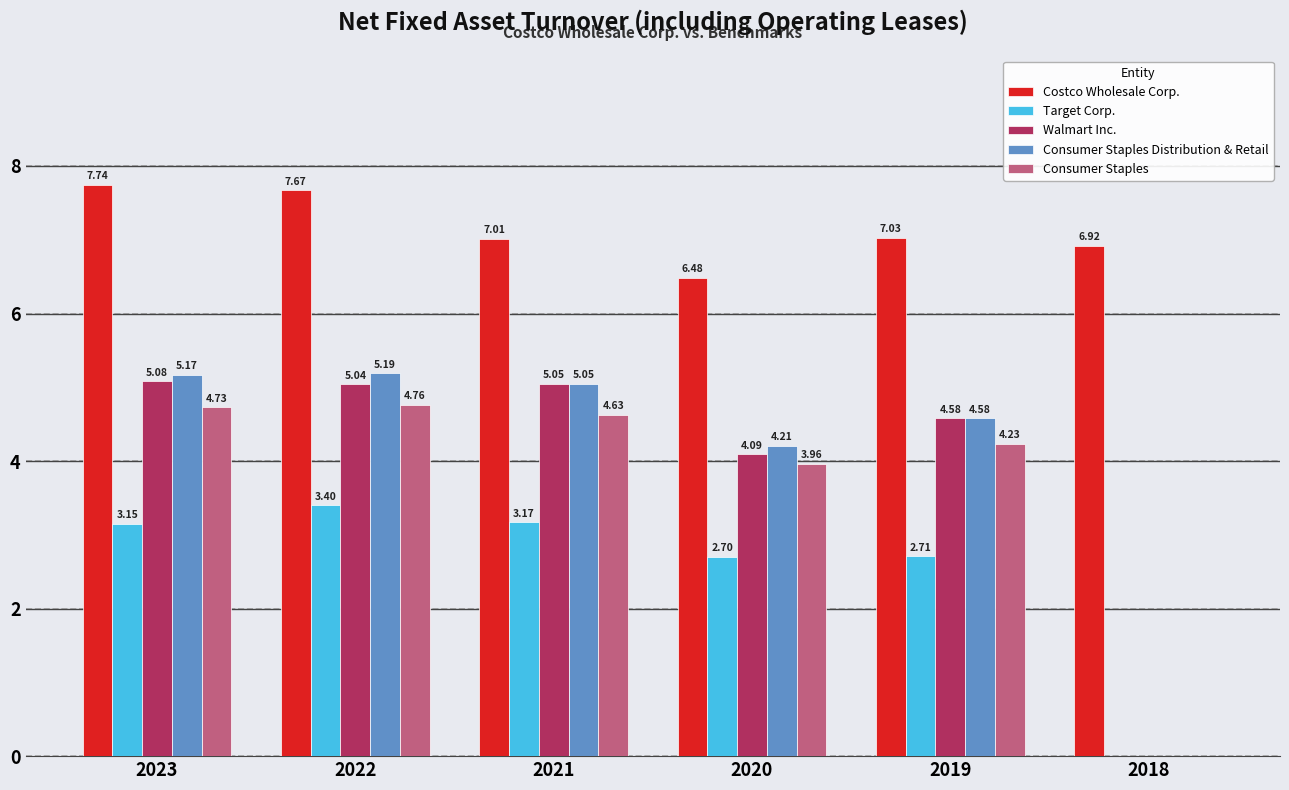

What is the sum of all Consumer Staples values?

22.3